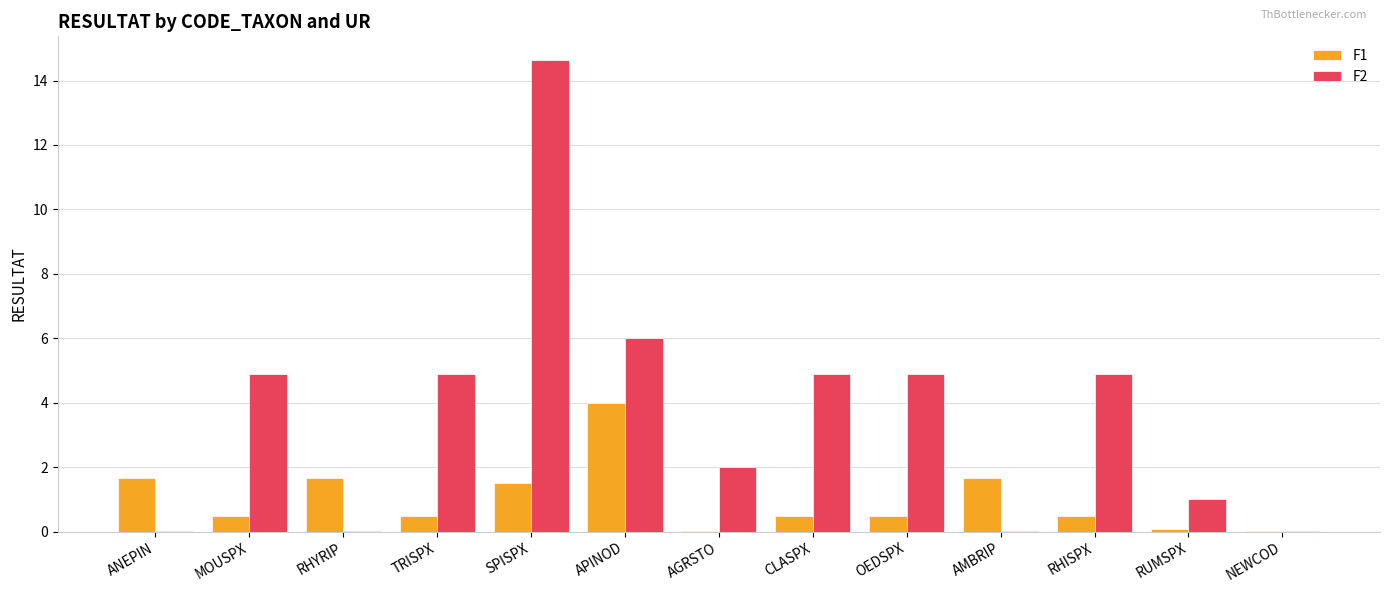

What is the sum of the F2 values at SPISPX and RHISPX?

19.5